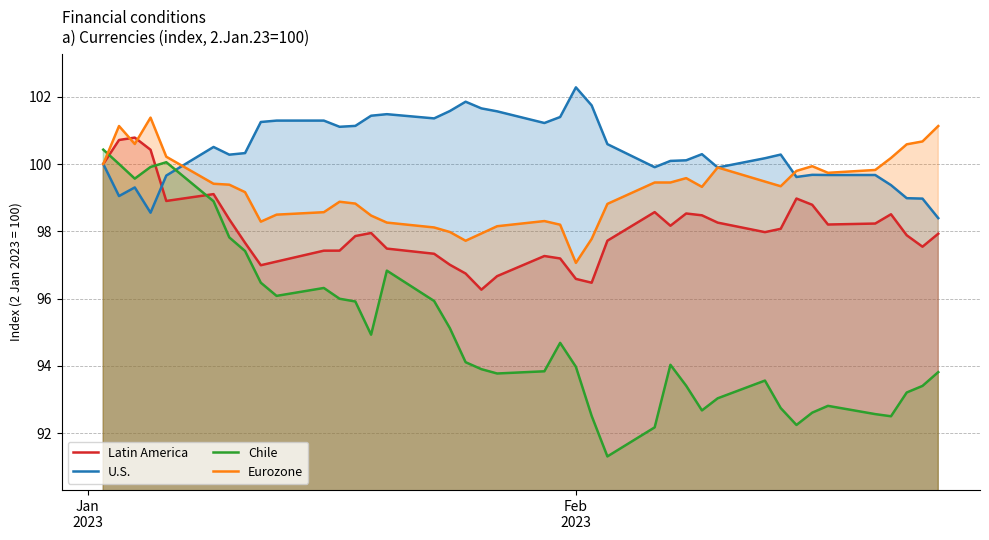

What is the highest value of the Chile series?

100.4